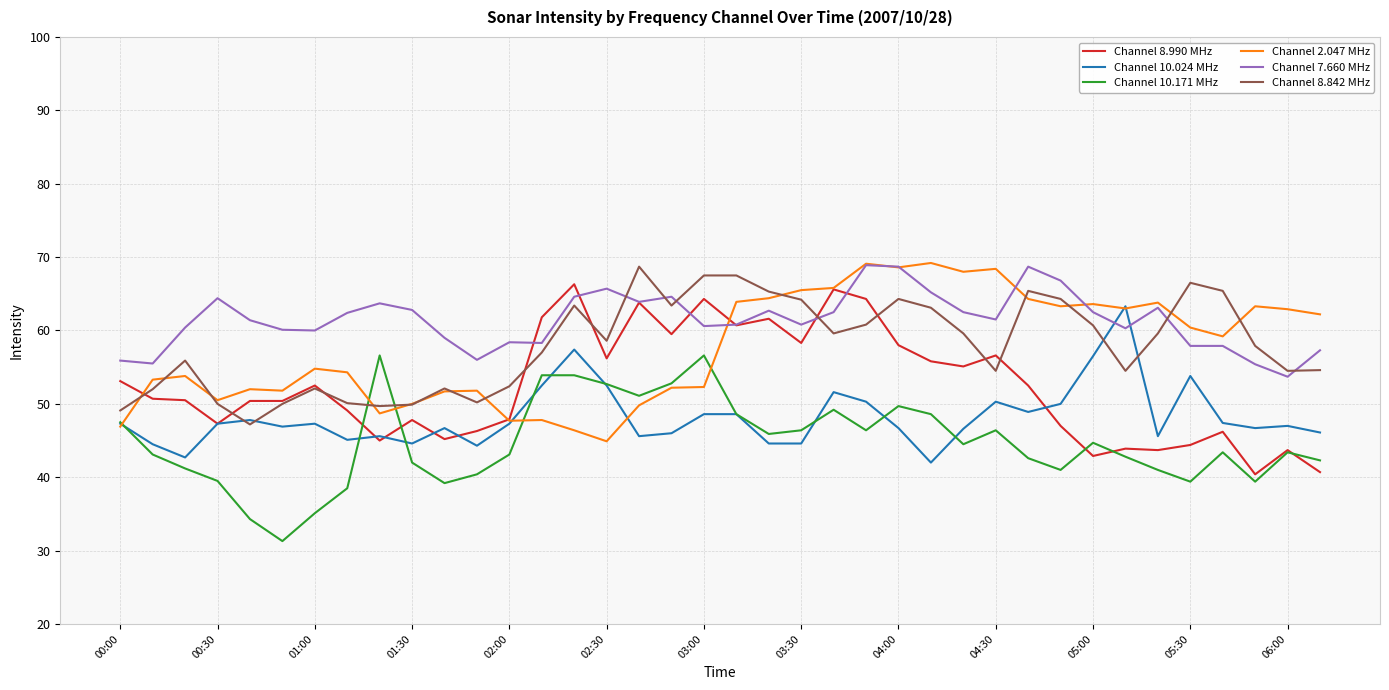

True or false: Channel 10.024 MHz has more than 1 points higher than both neighbors.

True